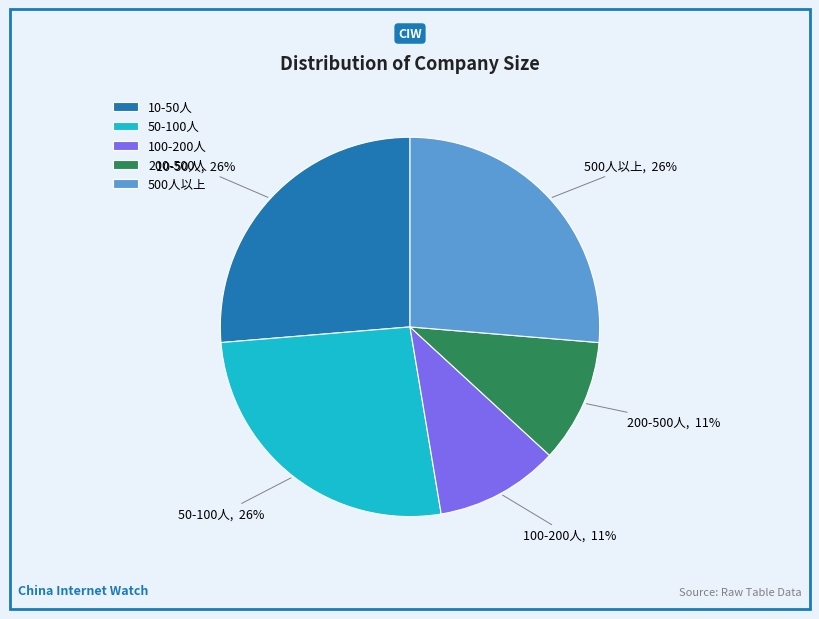

Count the number of slices in the pie.

5